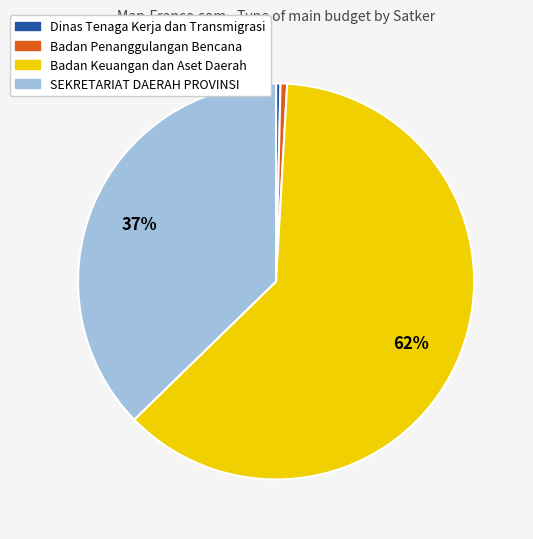

Is Badan Penanggulangan Bencana the majority of the pie?

No